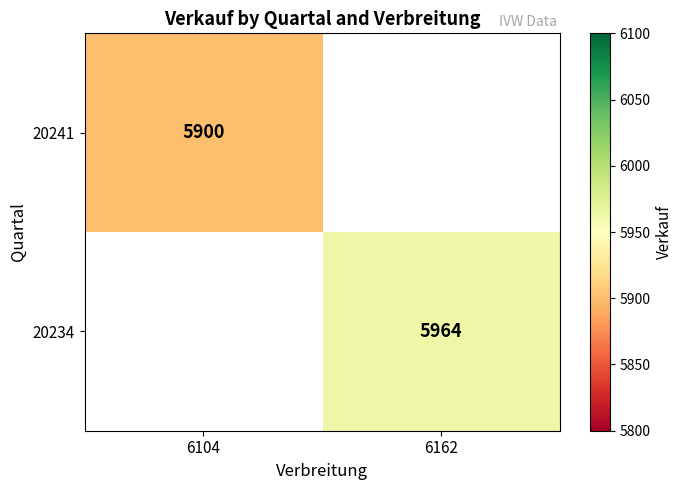

The value of 20241 at 6104 is 5900. True or false?

True